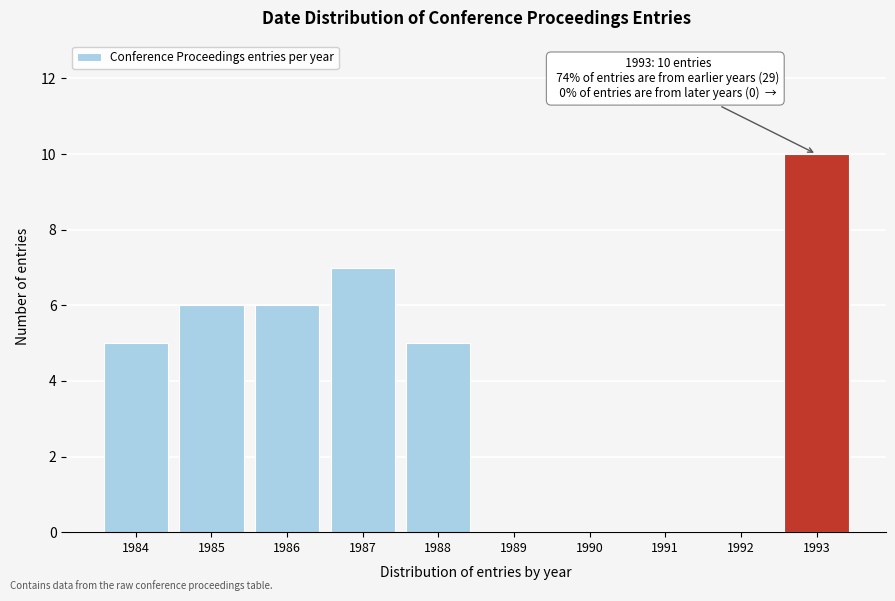

Reading right to left, extract all data points from this chart.

1993=10	1992=0	1991=0	1990=0	1989=0	1988=5	1987=7	1986=6	1985=6	1984=5